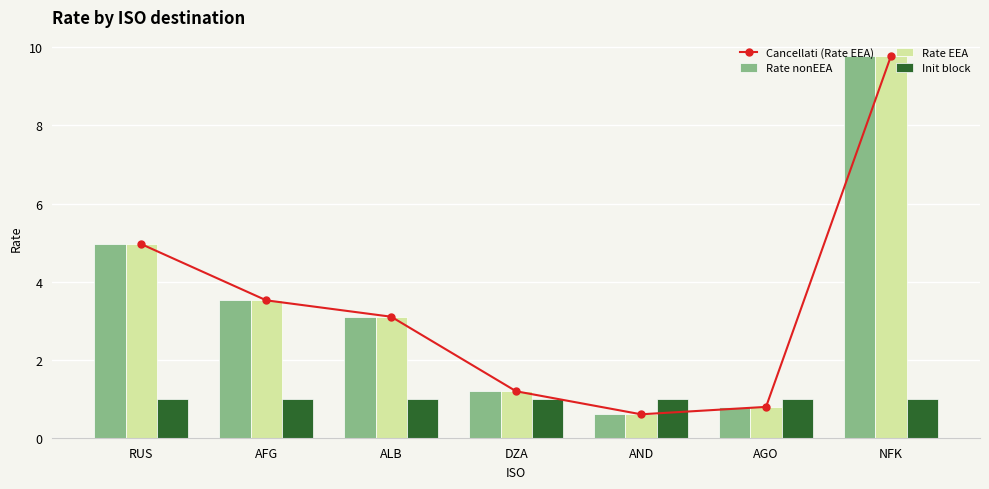

True or false: Cancellati (Rate EEA) has a value of 1.9 at AFG.

False